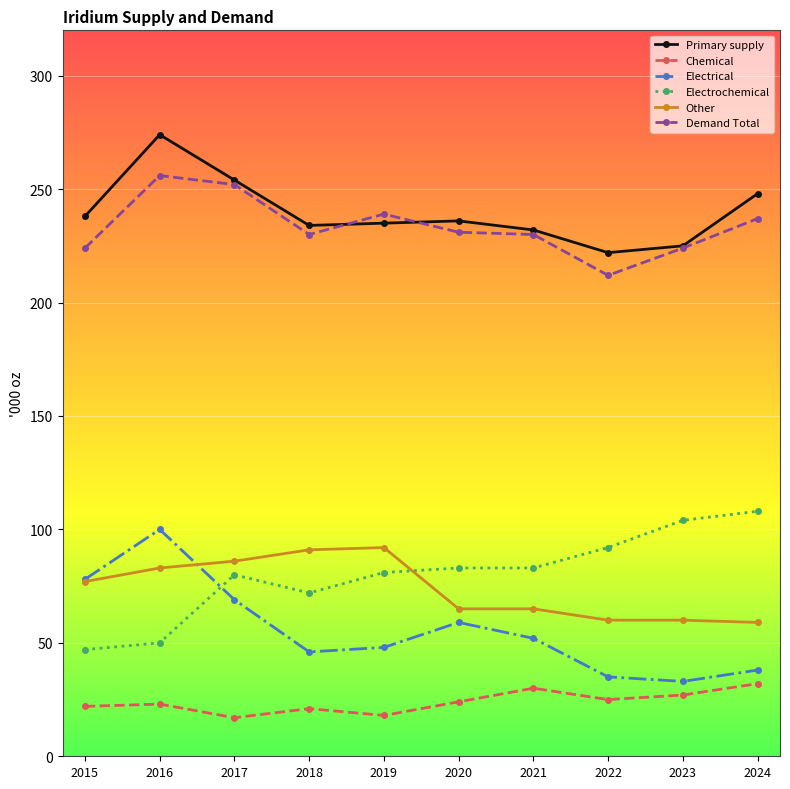

Is it true that Chemical equals 7 at 2015?

False